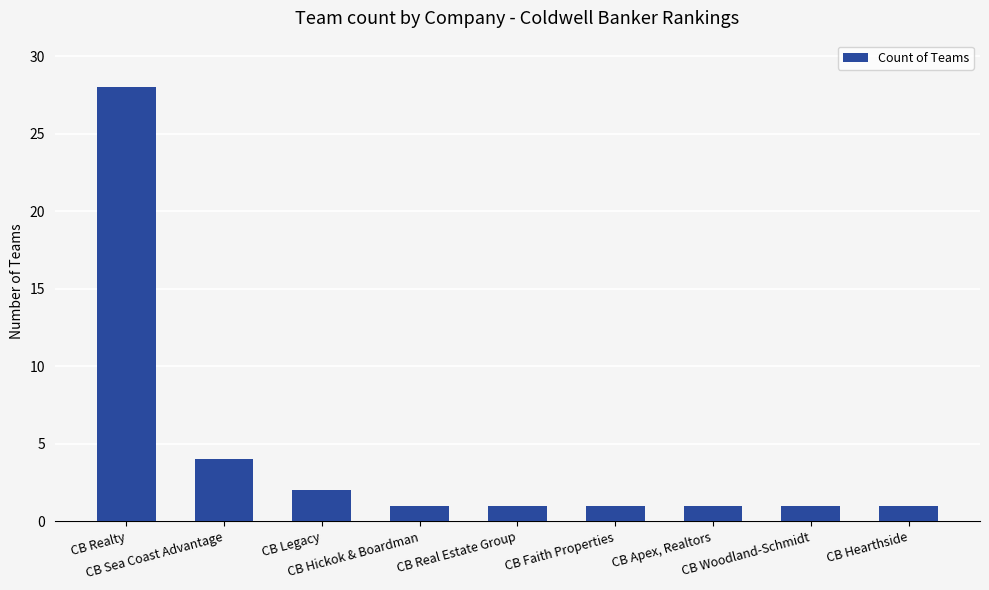

What is the average value?

4